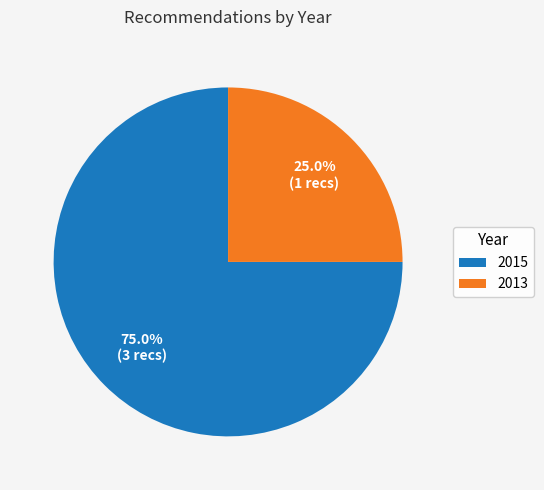

Count the number of slices in the pie.

2